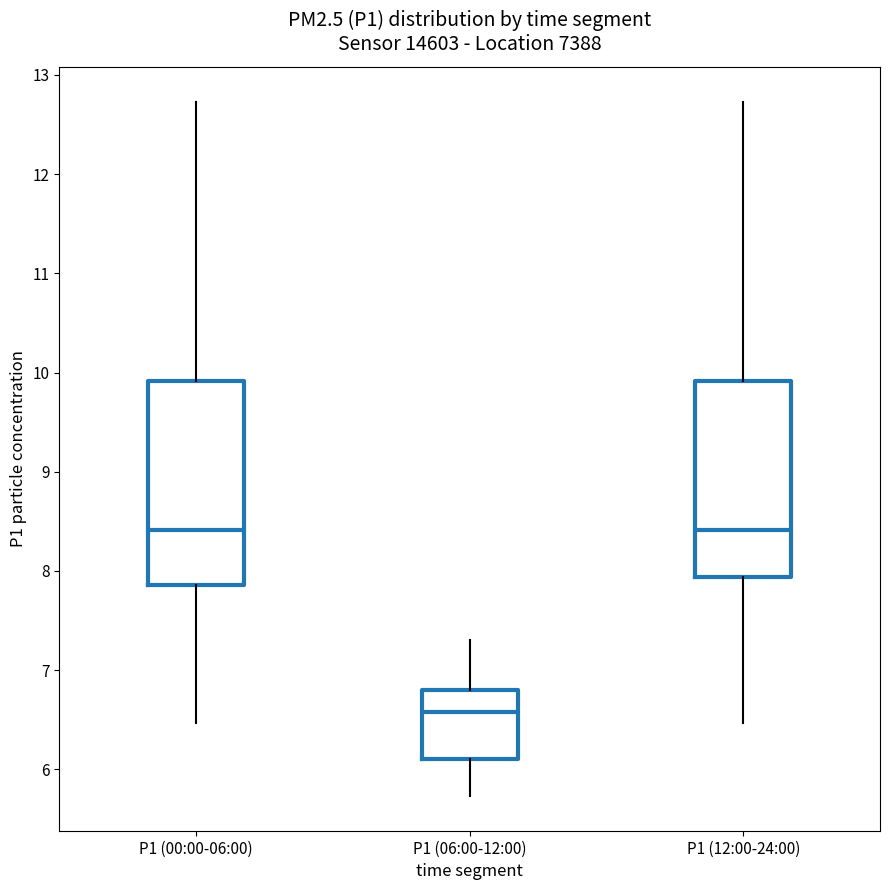

Reading left to right, read every box against the y-axis: the position of its median line, the range the box covers, and the ends of its whiskers. The values are not printed on the chart, so give them approximately, as read against the axis.

P1 (00:00-06:00): median 8.4, box 7.9 to 9.9, whiskers 6.5 to 12.7
P1 (06:00-12:00): median 6.6, box 6.1 to 6.8, whiskers 5.7 to 7.3
P1 (12:00-24:00): median 8.4, box 7.9 to 9.9, whiskers 6.5 to 12.7